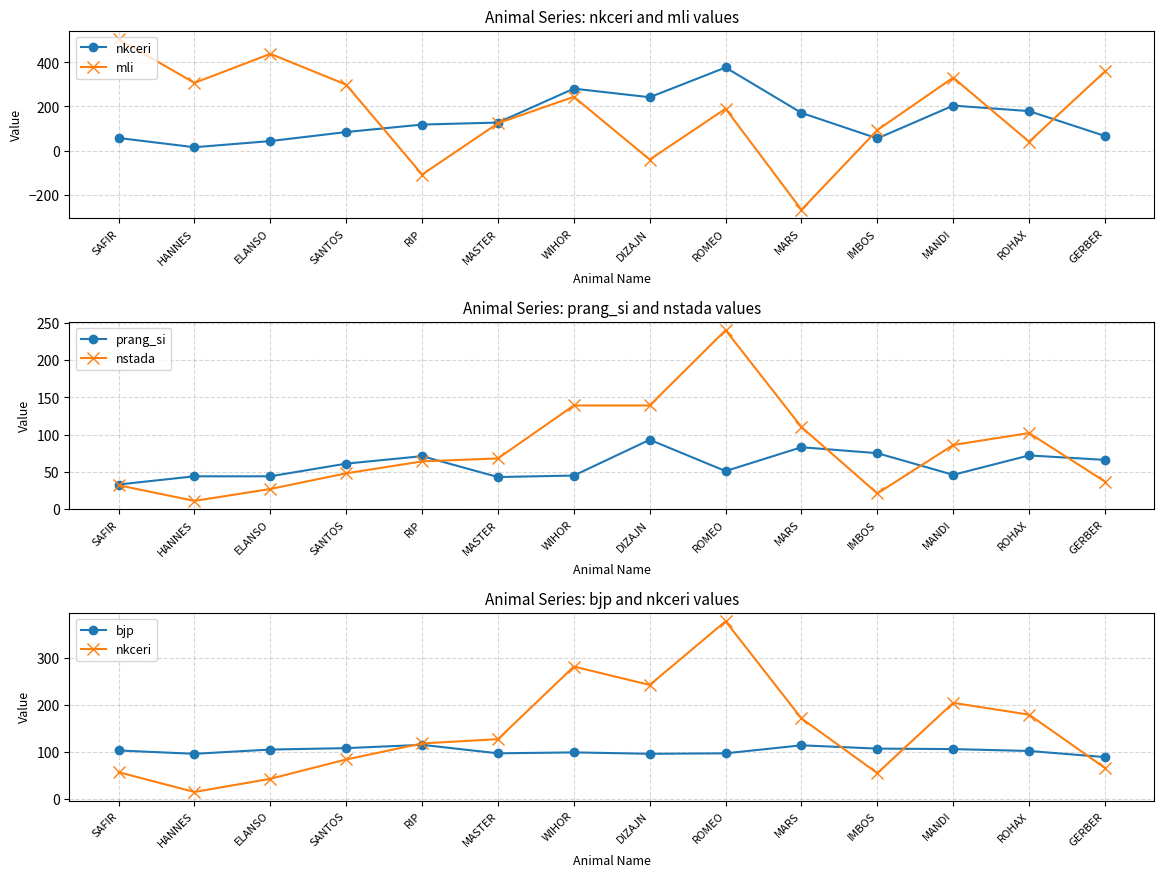

After their last crossing, which series has the higher values: prang_si or mli?

mli